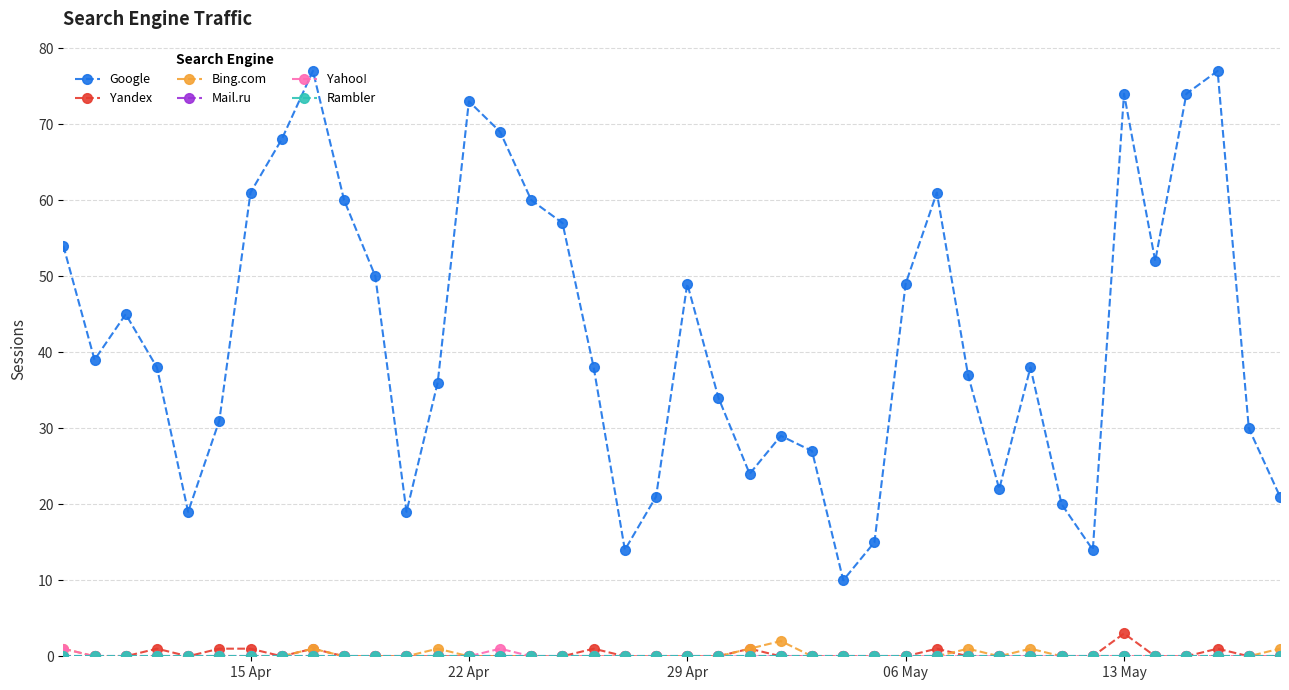

Which category has the lowest value across all series?

15 Apr